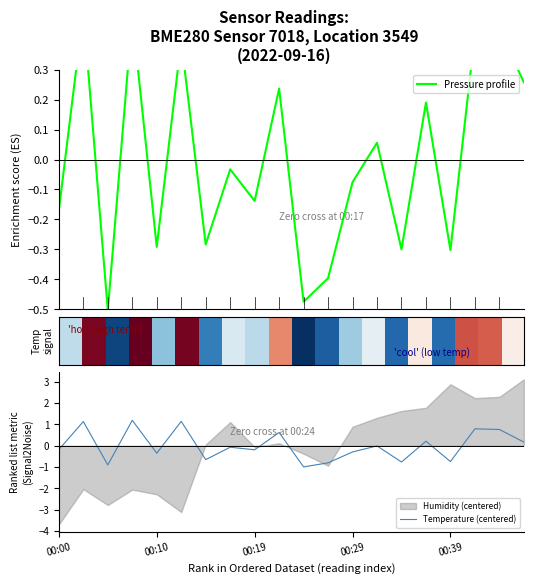

Where is Pressure profile nearest to the value 0?

7